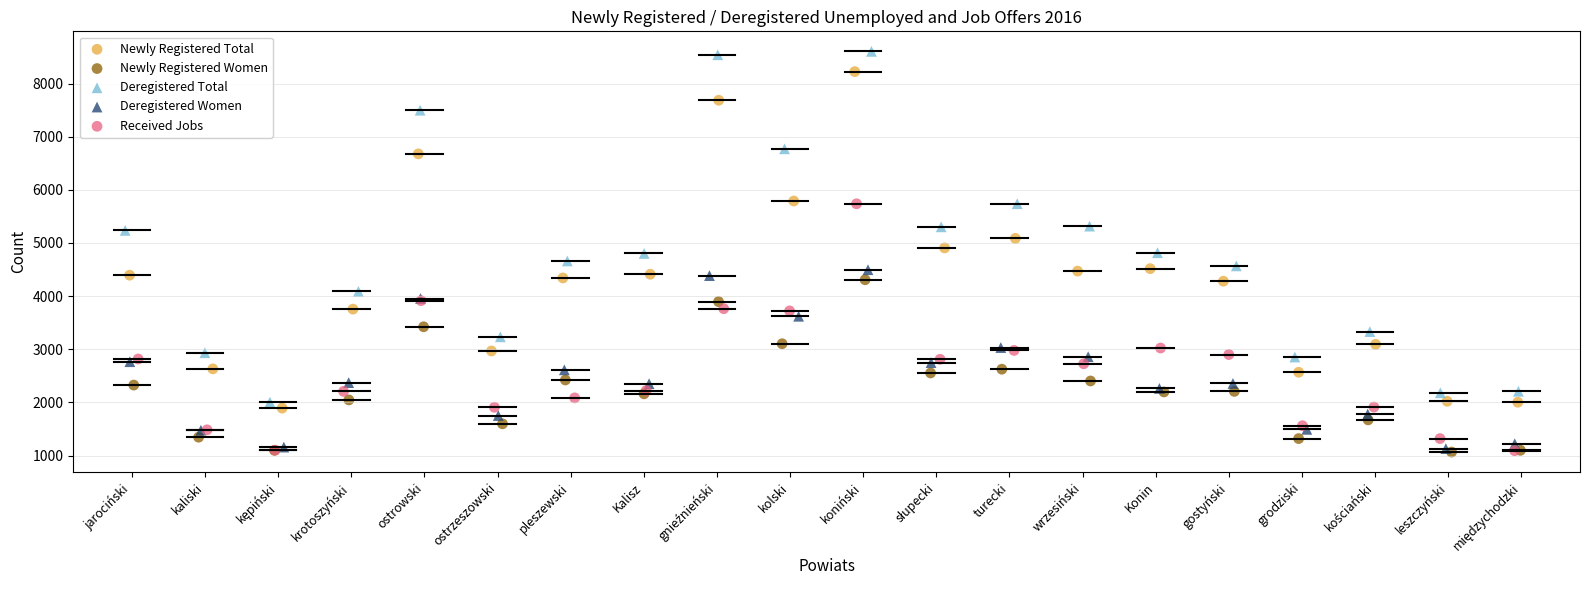

Which series has the widest spread of Y values?

Deregistered Total